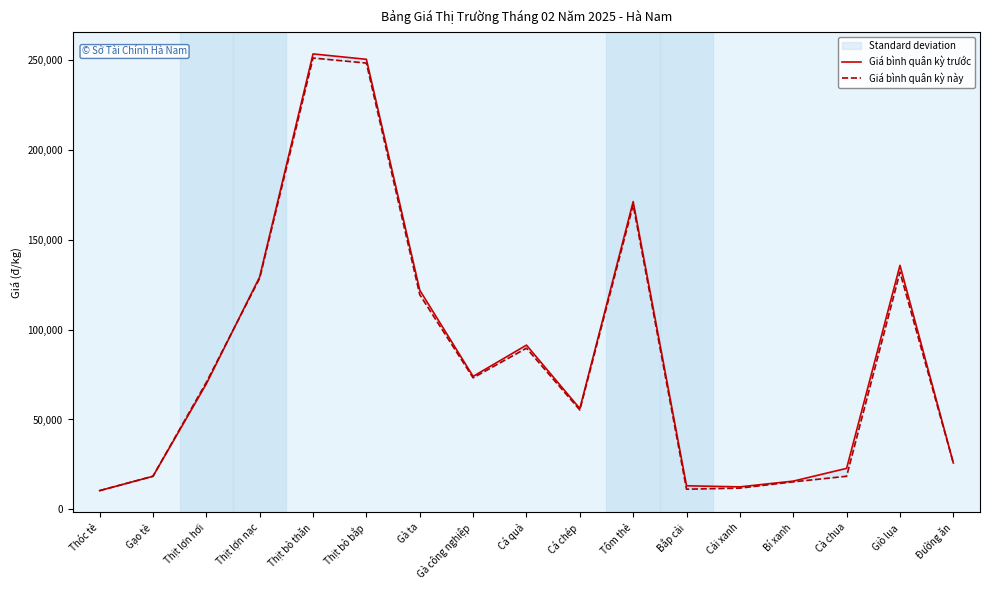

What are all the series names shown in the legend?

Giá bình quân kỳ trước, Giá bình quân kỳ này